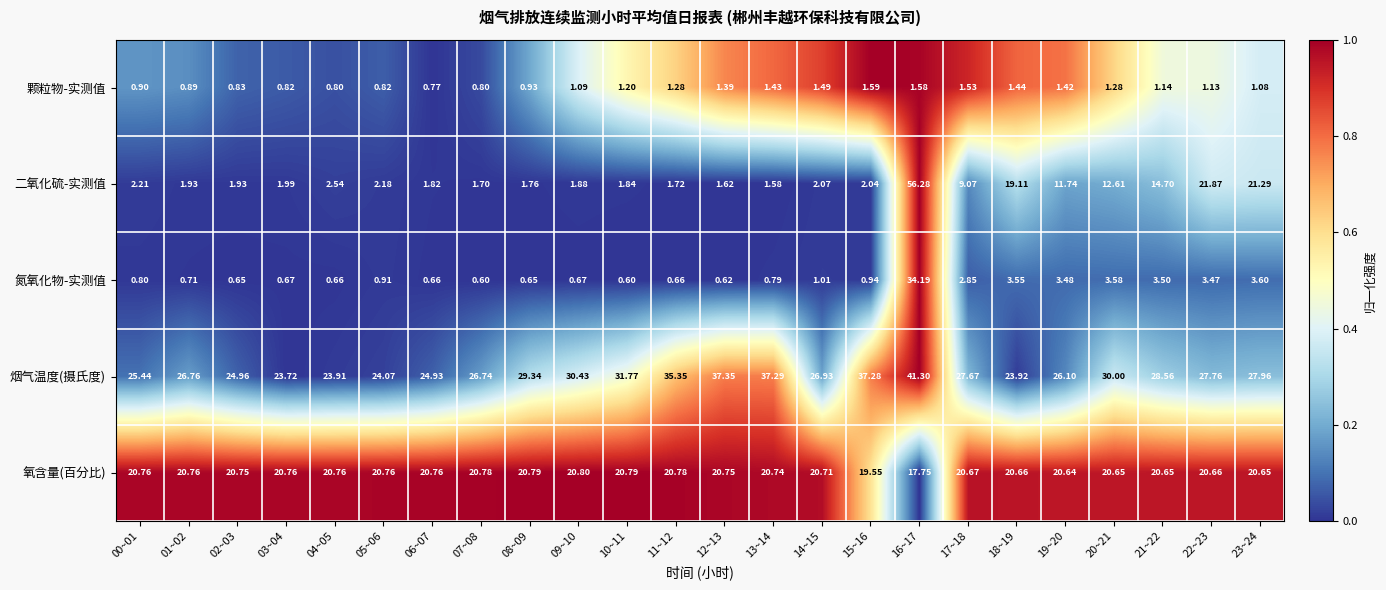

Rank the series at 04~05 from highest to lowest value.

烟气温度(摄氏度), 氧含量(百分比), 二氧化硫-实测值, 颗粒物-实测值, 氮氧化物-实测值